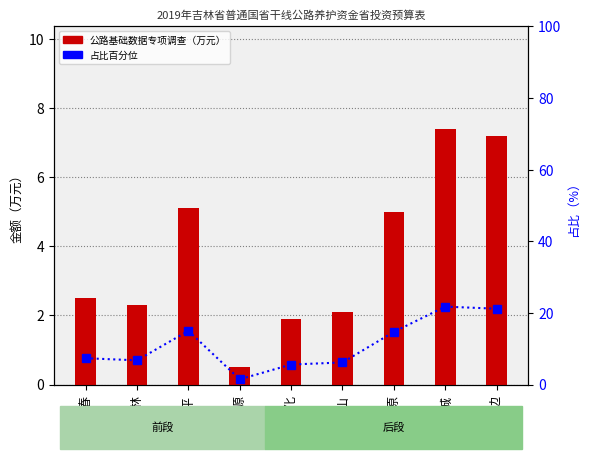

What are all the series names shown in the legend?

公路基础数据专项调查, 占比百分位